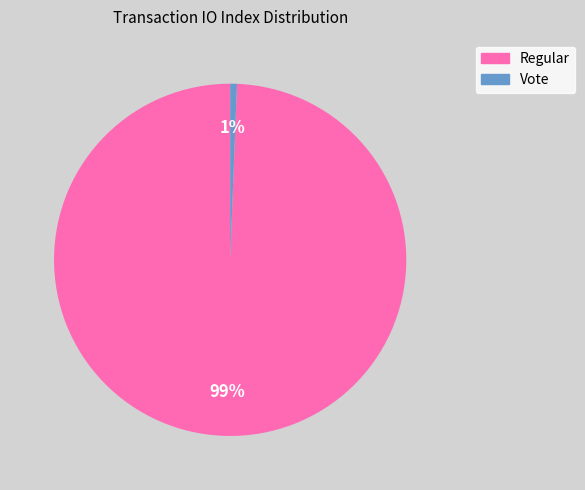

Is there a majority slice in this chart?

Yes